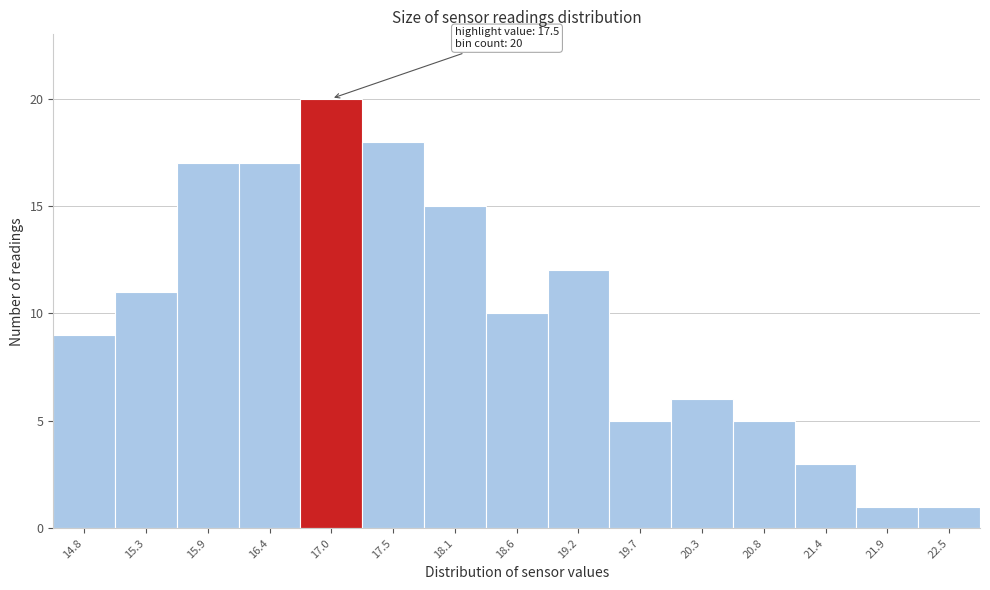

Reading left to right, transcribe all the data shown in this chart.

9	11	17	17	20	18	15	10	12	5	6	5	3	1	1